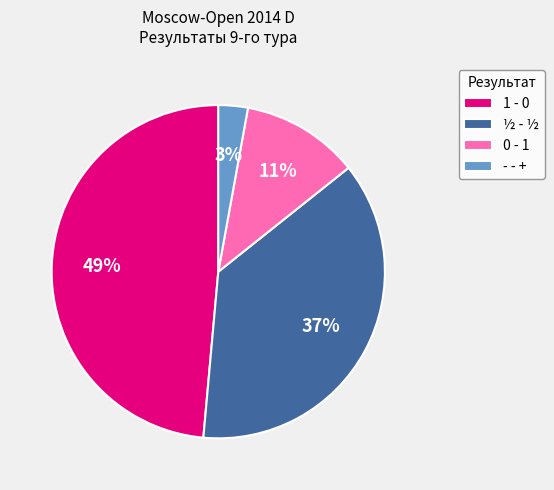

Is the sum of 1 - 0 and - - + greater than half?

Yes